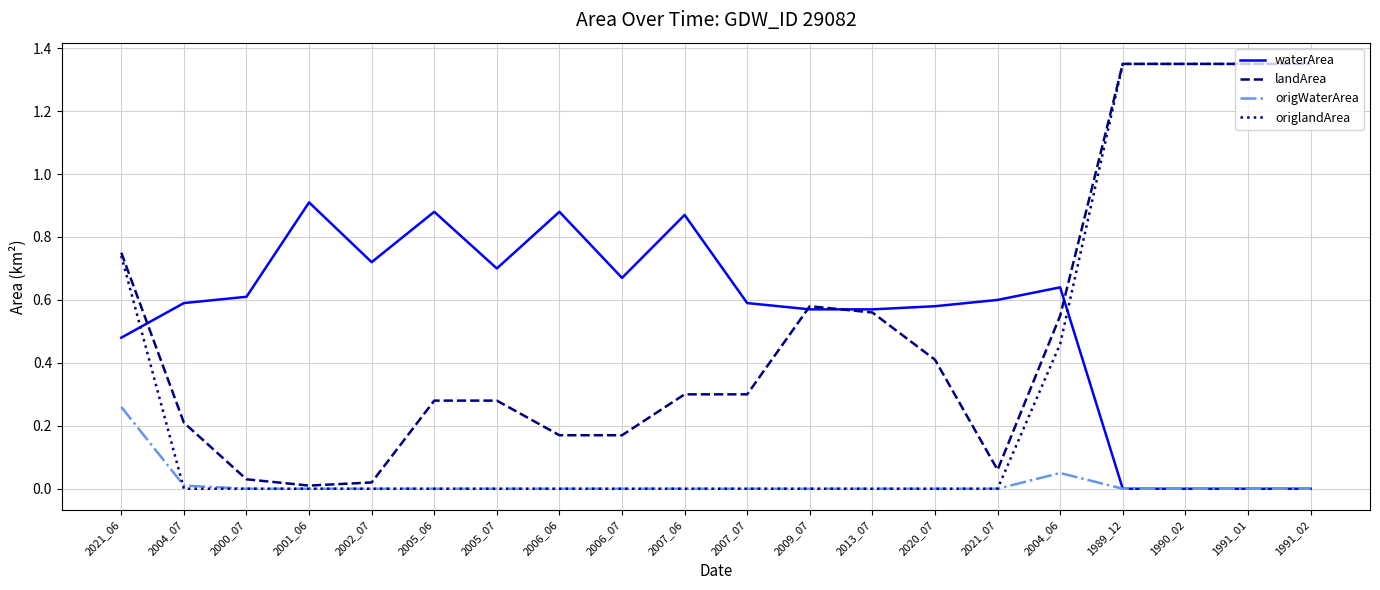

What position from the right is 2004_06?

5